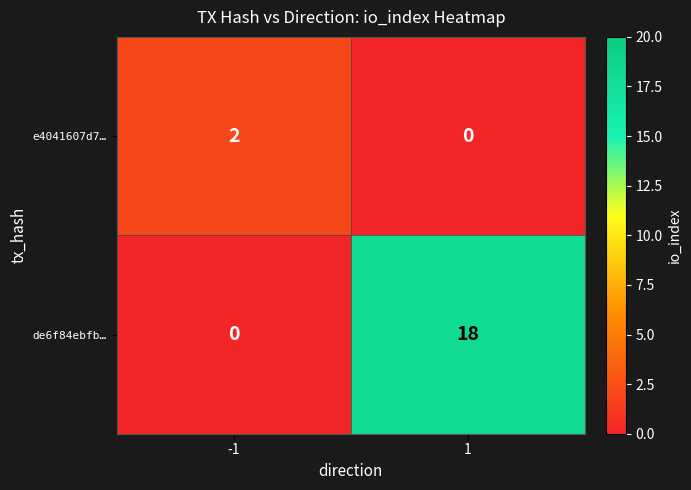

Reading right to left, list all the values displayed in this chart.

e4041607d7…: 1=0	-1=2
de6f84ebfb…: 1=18	-1=0